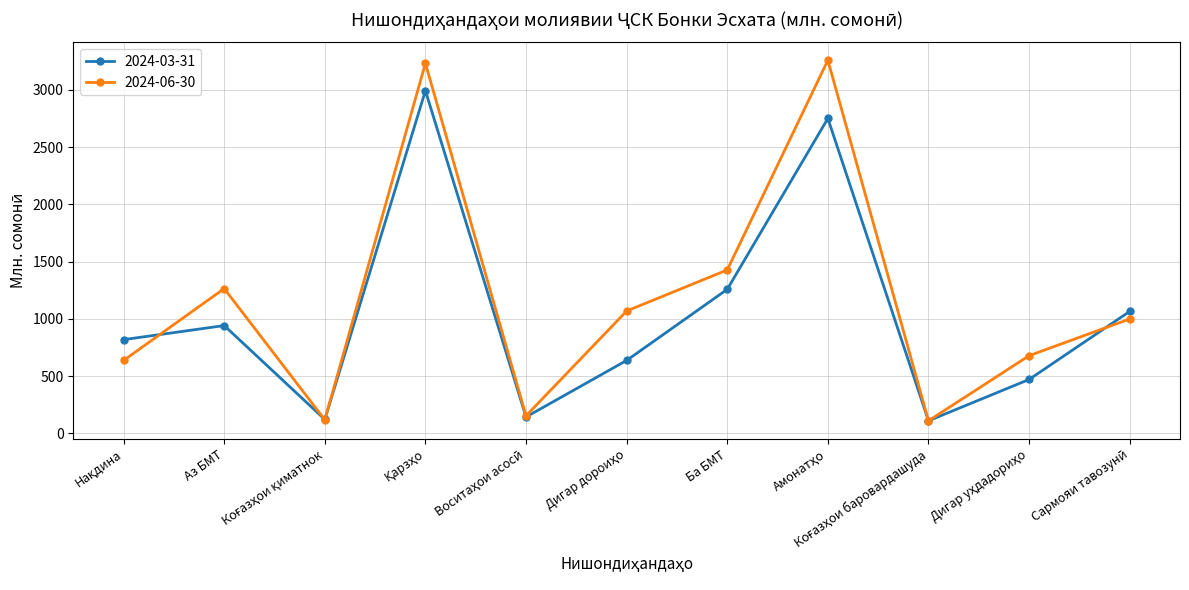

At which label is 2024-06-30 closest to 1683?

Ба БМТ